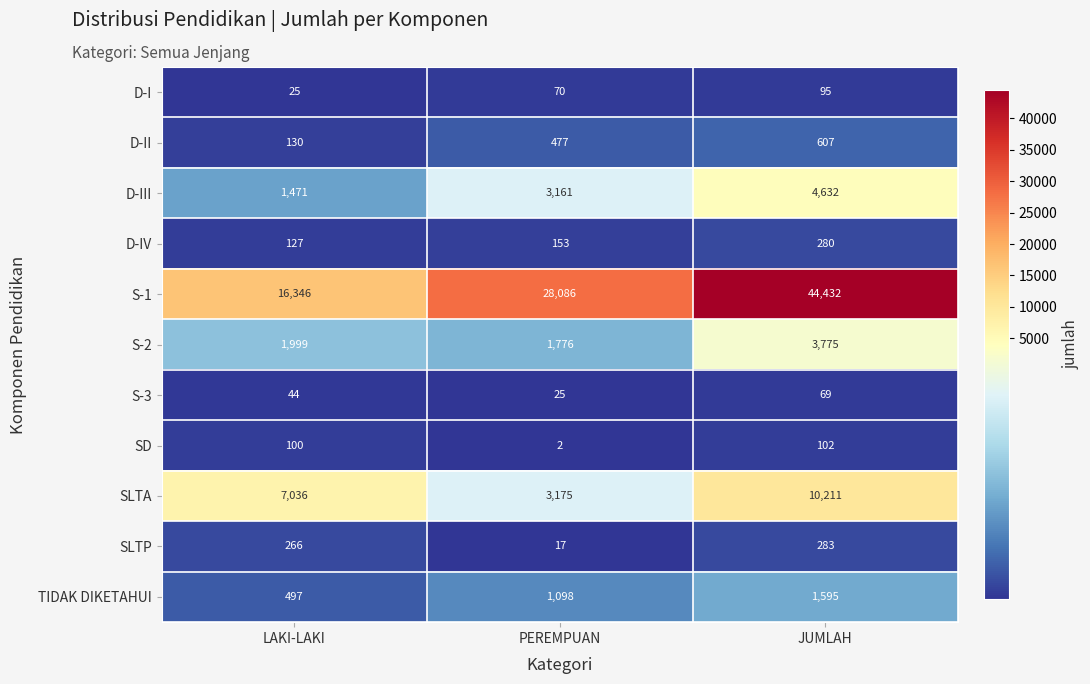

The SLTA series shows 7036 at LAKI-LAKI. True or false?

True